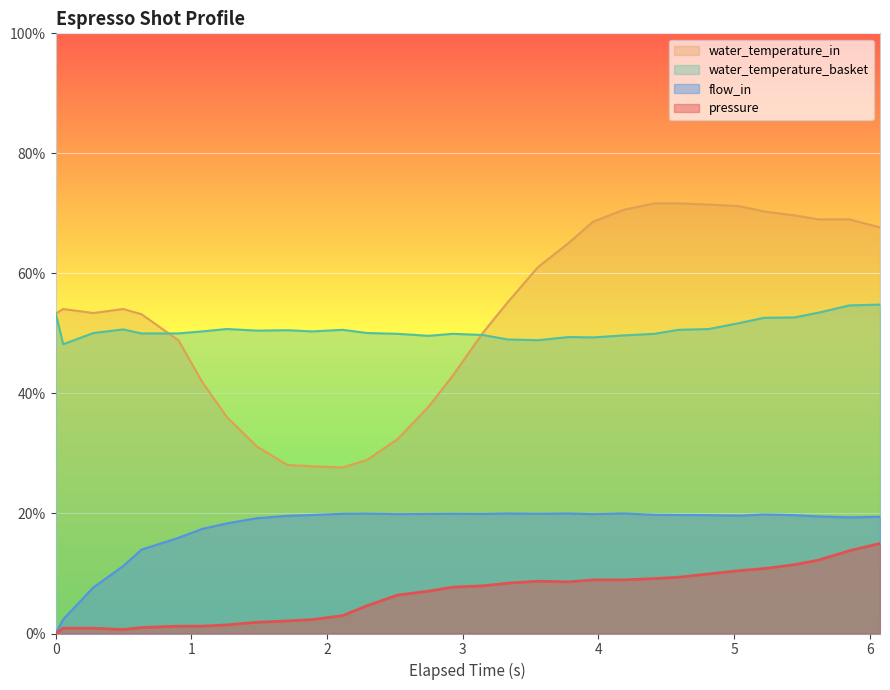

True or false: pressure and flow_in cross at least once.

False